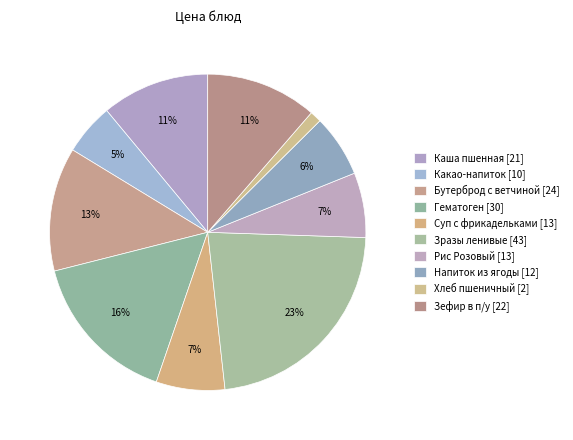

How many segments does this pie chart have?

10